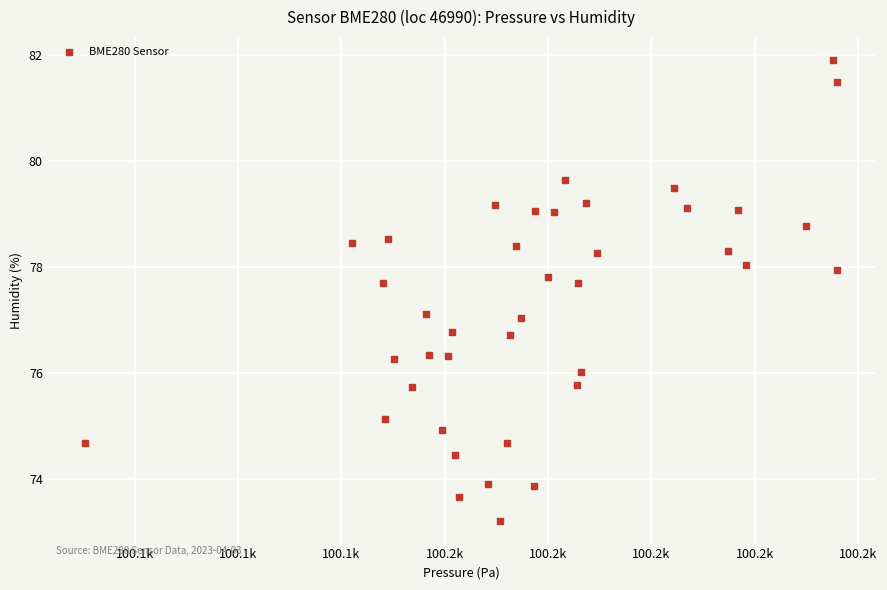

What is the range of Y values (max minus min)?

8.7